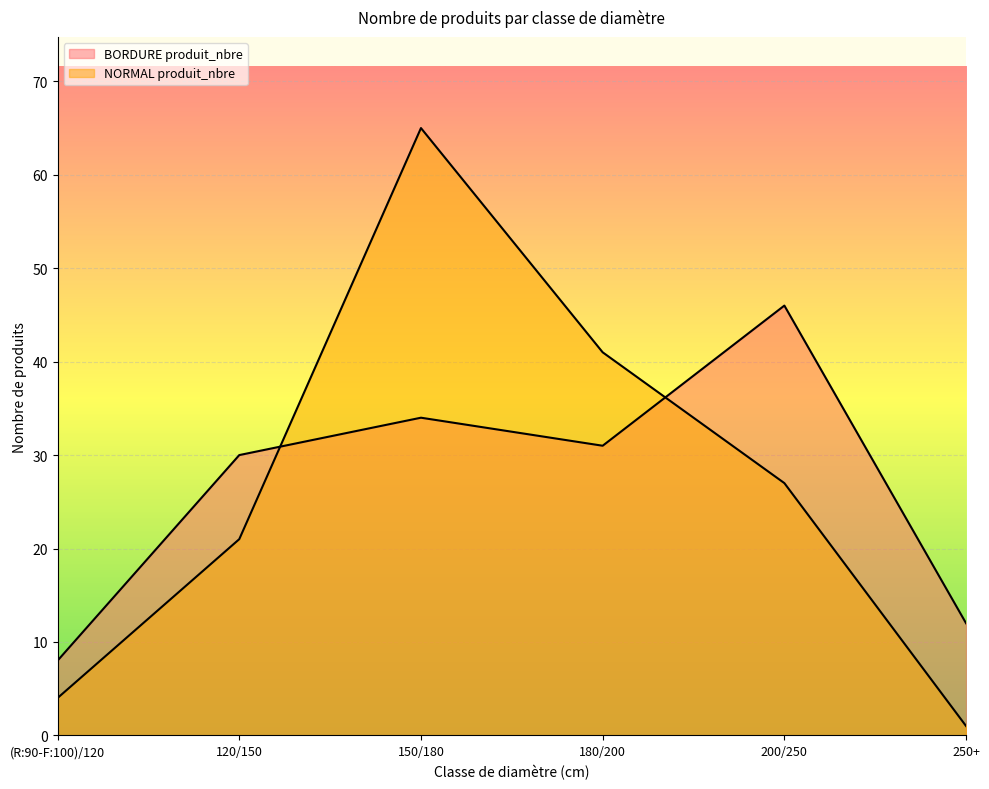

Which has a higher value, (R:90-F:100)/120 or 200/250?

200/250